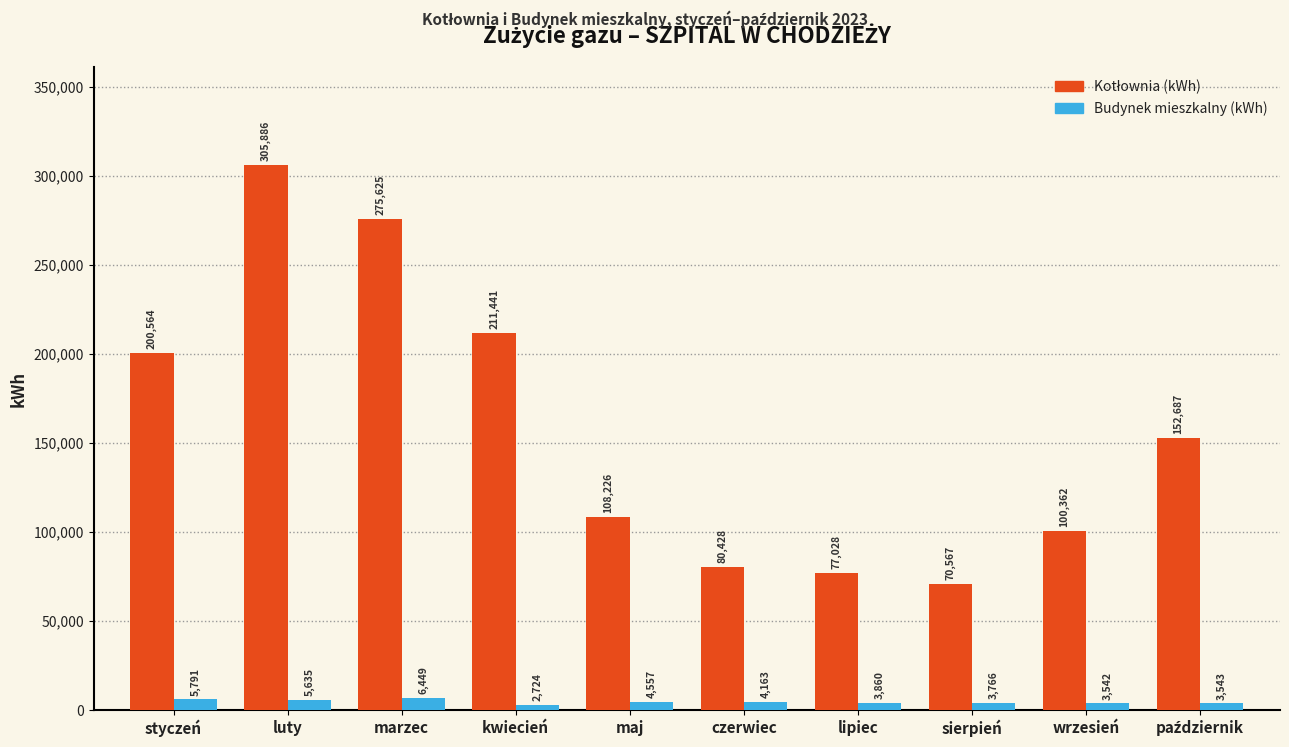

At which label does Budynek mieszkalny (kWh) first exceed 4163?

styczeń